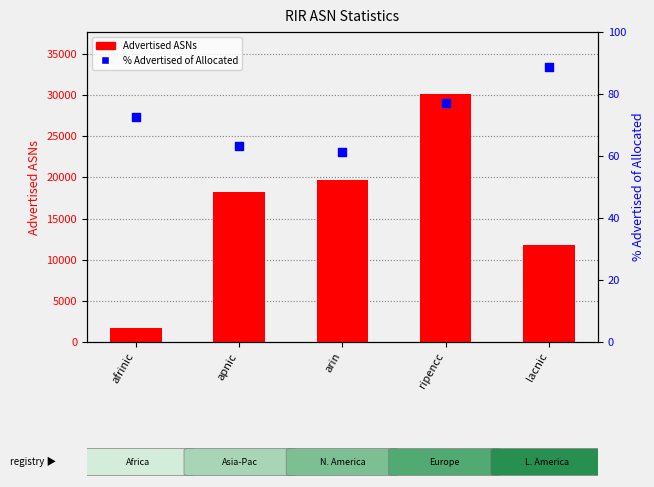

Is the value of % Advertised of Allocated at apnic greater than the value of Advertised ASNs at ripencc?

No